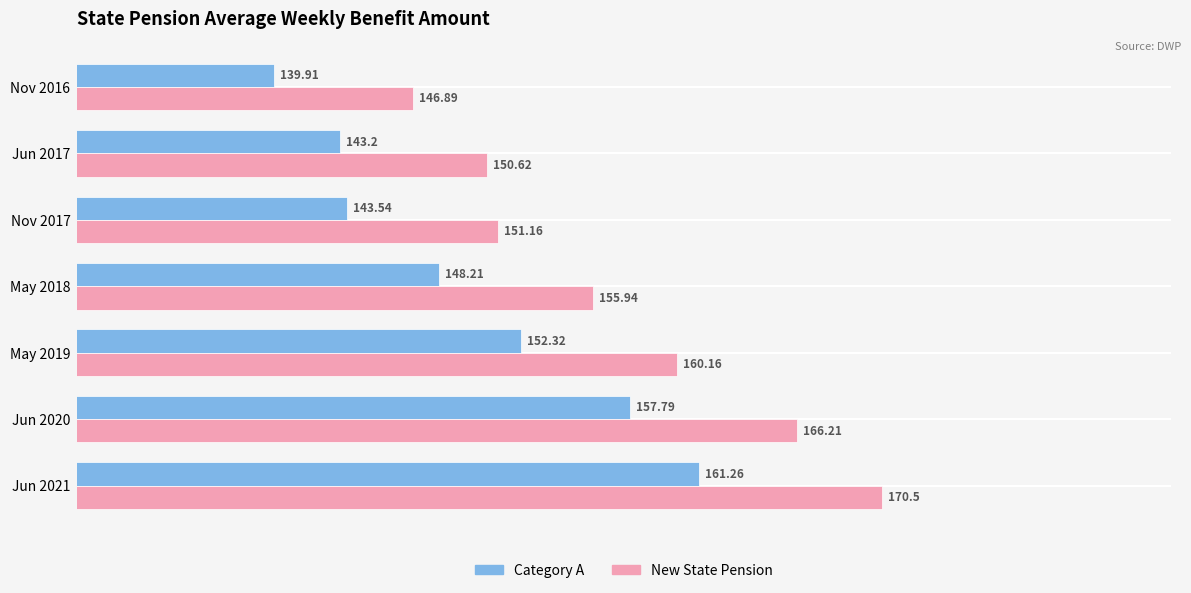

At how many categories does at least one series exceed 158?

3